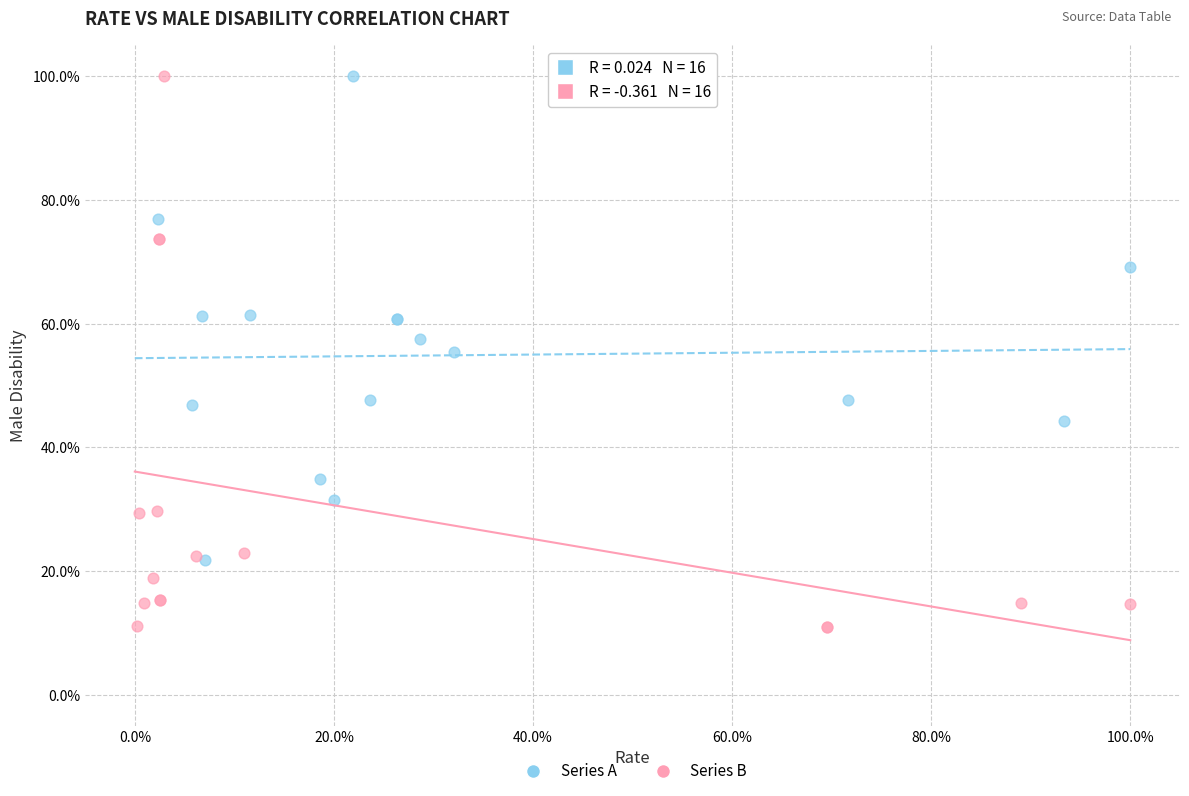

Which series has the largest Y range (max minus min)?

Series B